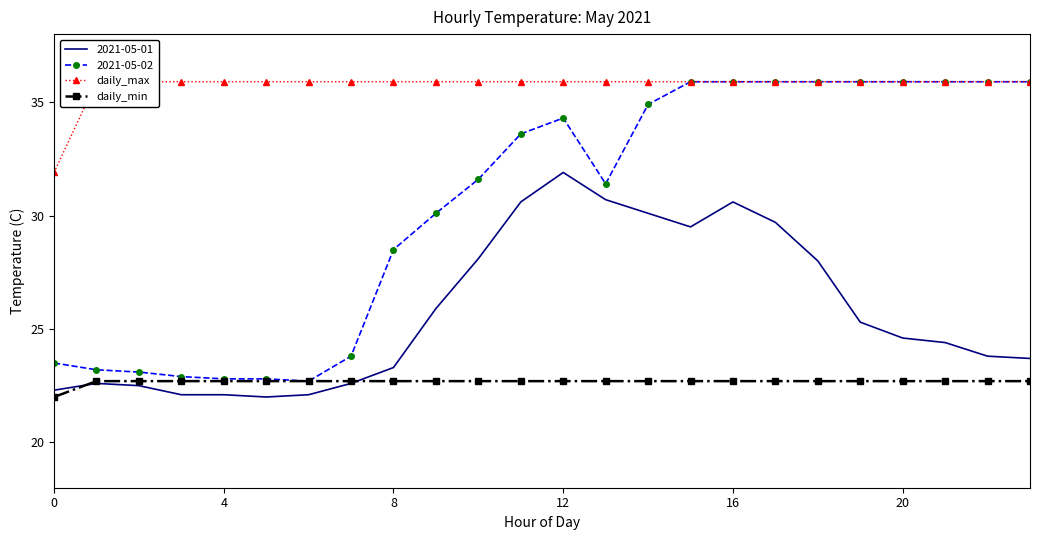

At which label does 2021-05-01 reach its peak?

12